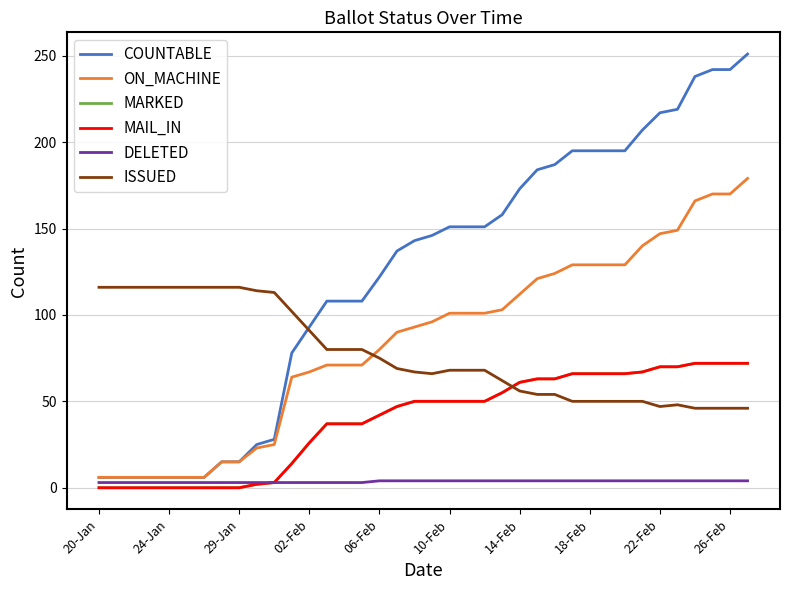

What is the value of the MAIL_IN point at the 17th from the left?

42